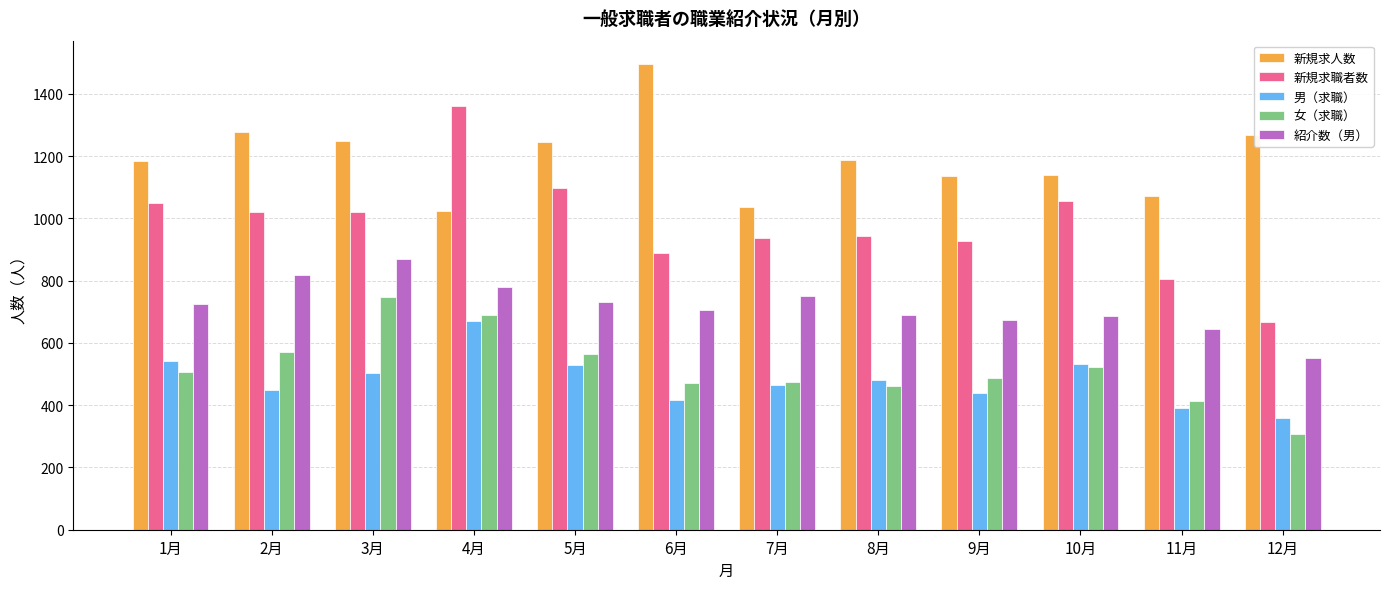

What is the value of the 紹介数（男） bar at the 10th from the left?

688